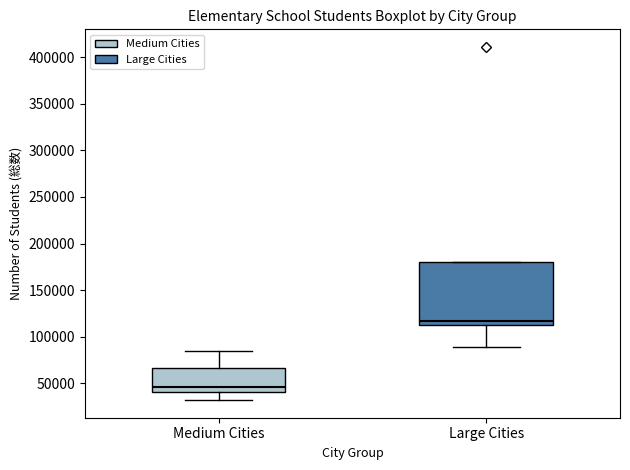

Where is the lower edge of the box for Medium Cities on the y-axis? The values are not printed on the chart, so give them approximately, as read against the axis.

40000